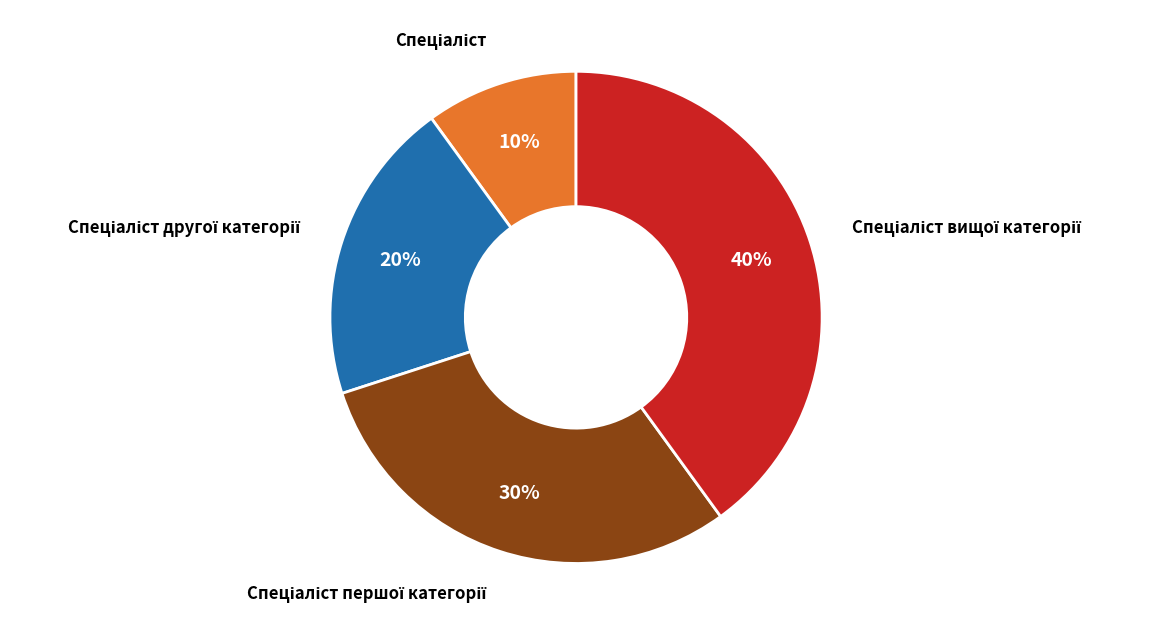

To the nearest percent, what is the average slice percentage?

25%